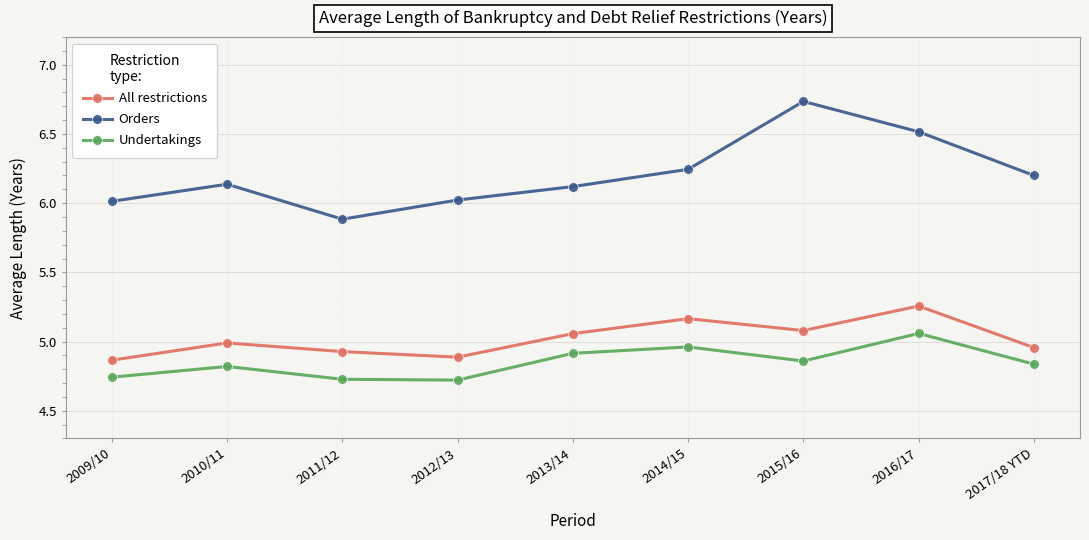

Is it true that Undertakings equals 4.9 at 2015/16?

True